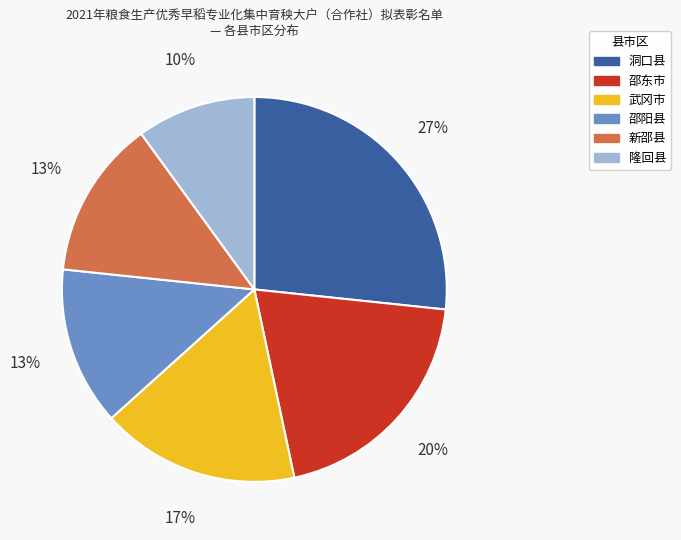

To the nearest percent, what is the combined percentage of 隆回县 and 新邵县?

23%